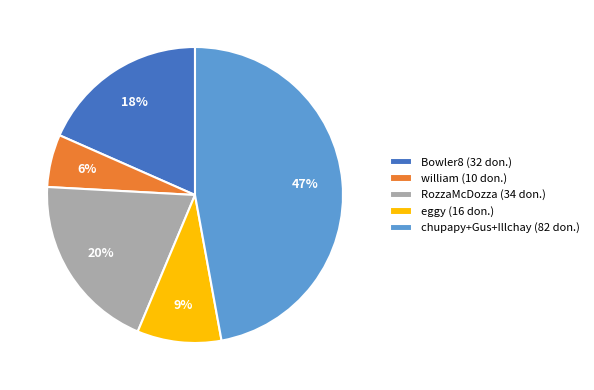

The Bowler8 (32 don.) slice represents 29% of the pie. True or false?

False